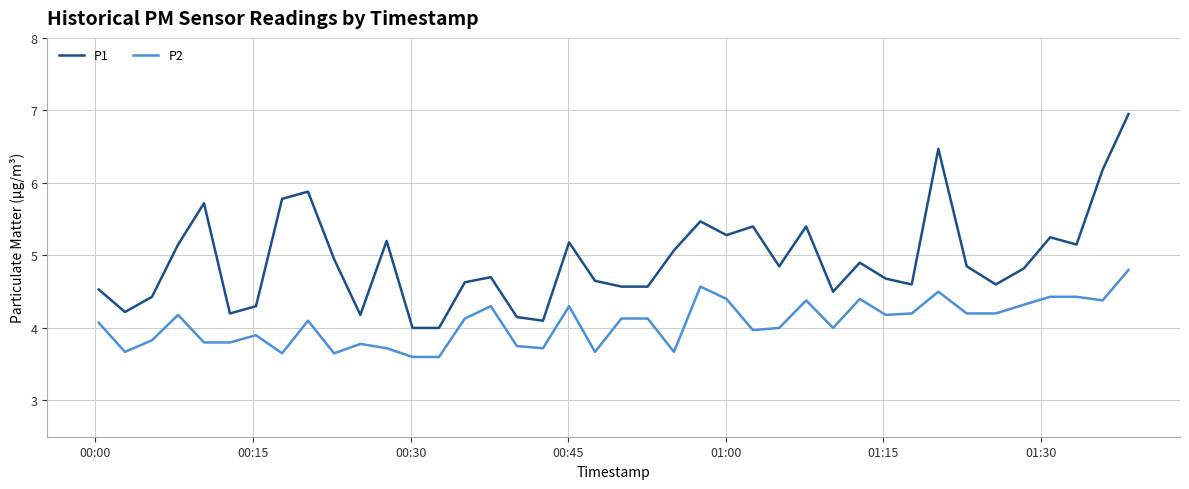

True or false: P2 and P1 intersect in this chart.

False